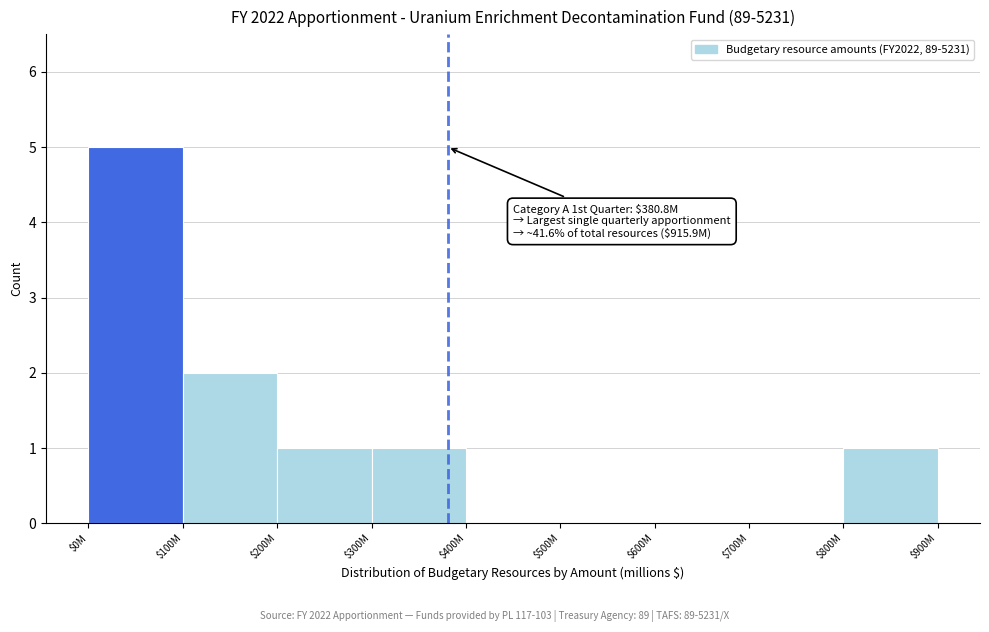

Which category has the highest value across all series?

$0M